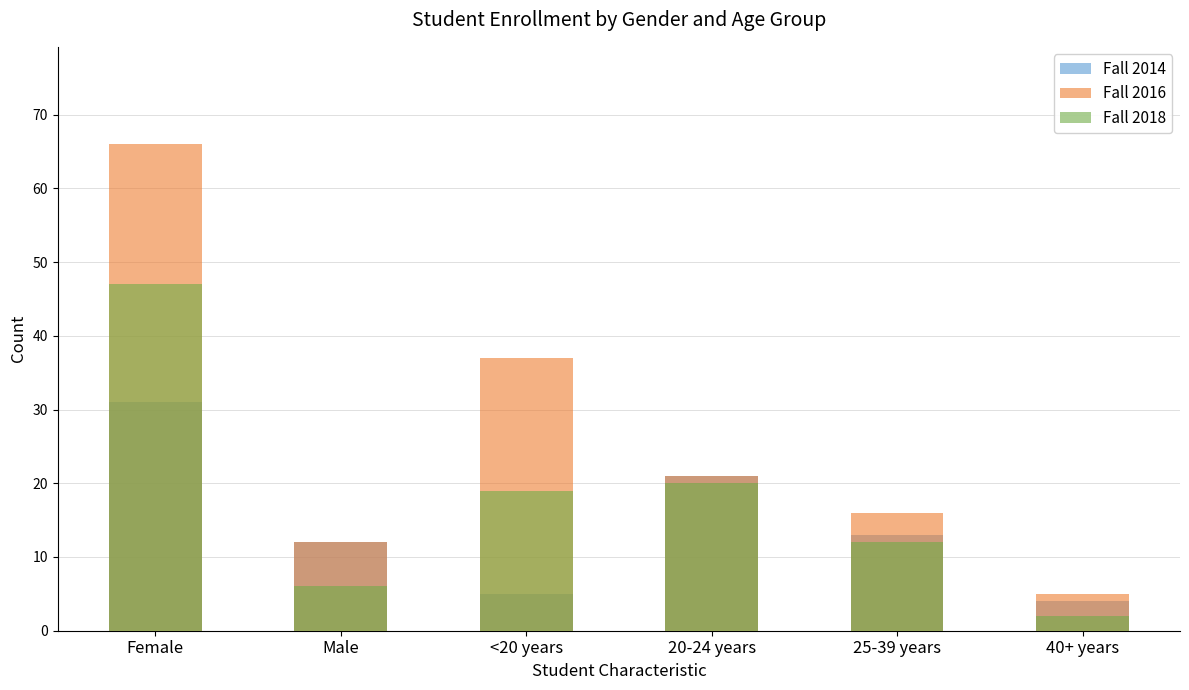

True or false: Fall 2016 has a value of 89 at Female.

False